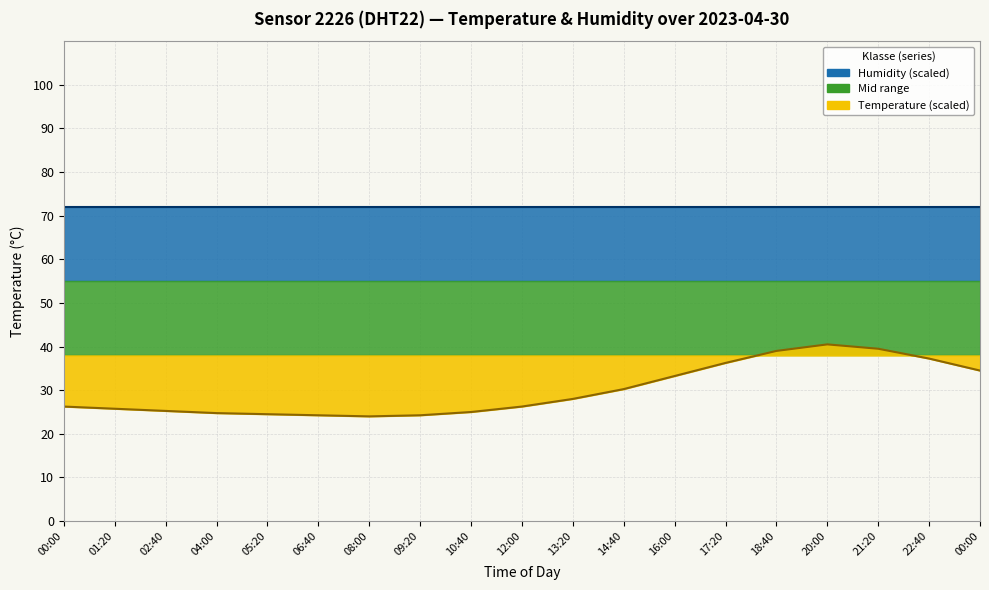

At which category does the chart reach its minimum across all series?

08:00